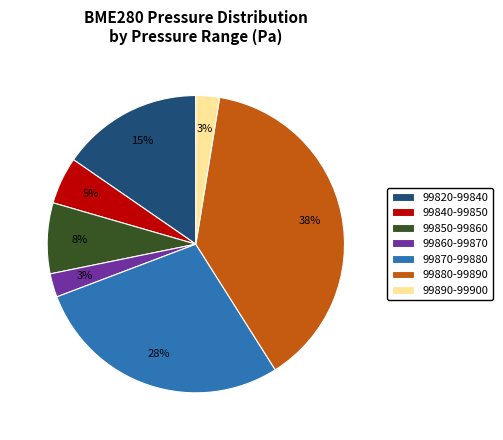

Is the sum of 99840-99850 and 99850-99860 greater than half?

No